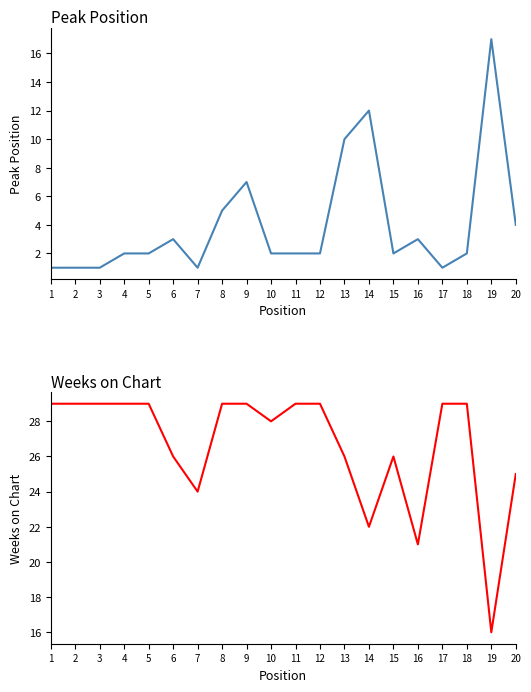

Where is the first local maximum for Peak Position?

6